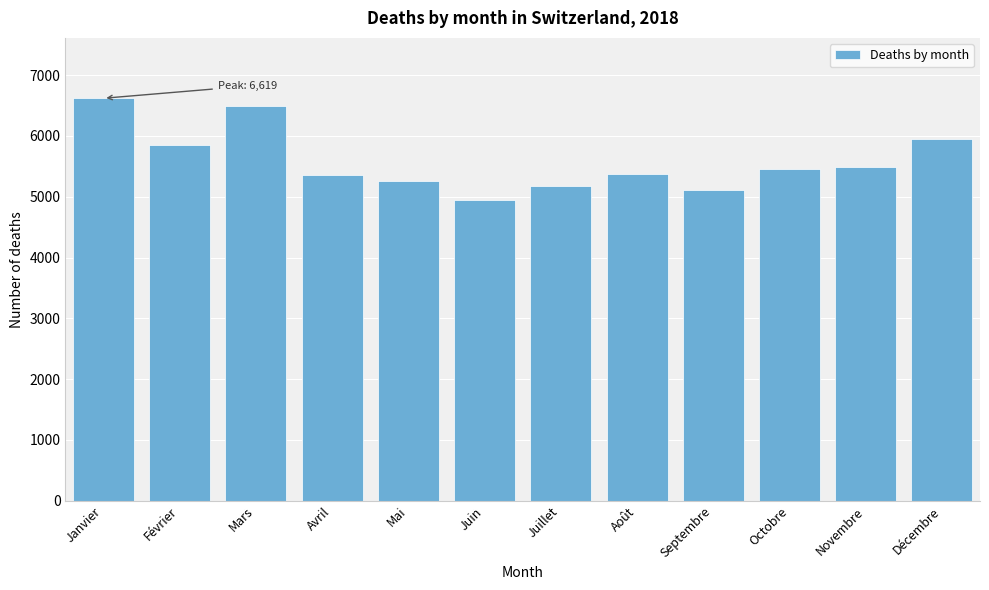

What is the difference between the maximum and minimum values?

1675